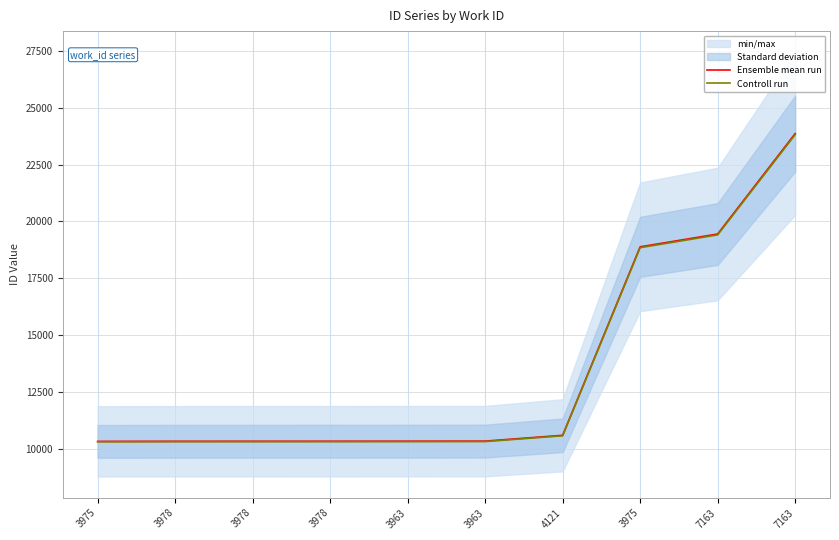

Is it true that Controll run equals 6897.9 at 3963?

False